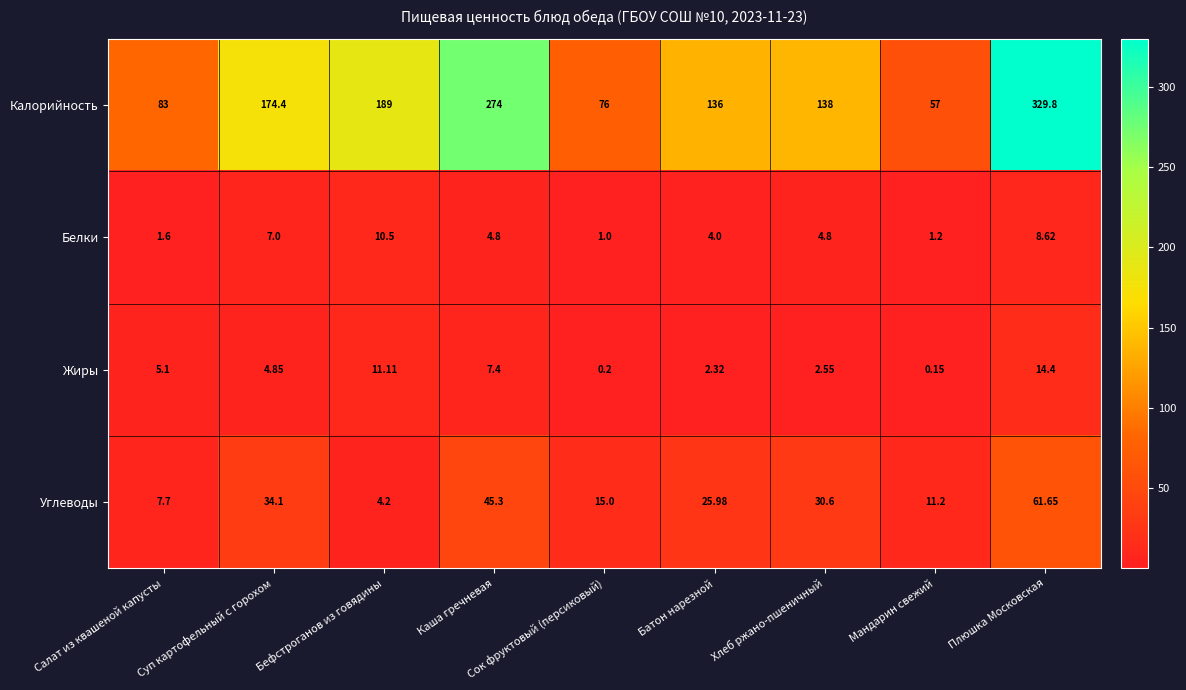

Where is Углеводы nearest to the value 32?

Хлеб ржано-пшеничный